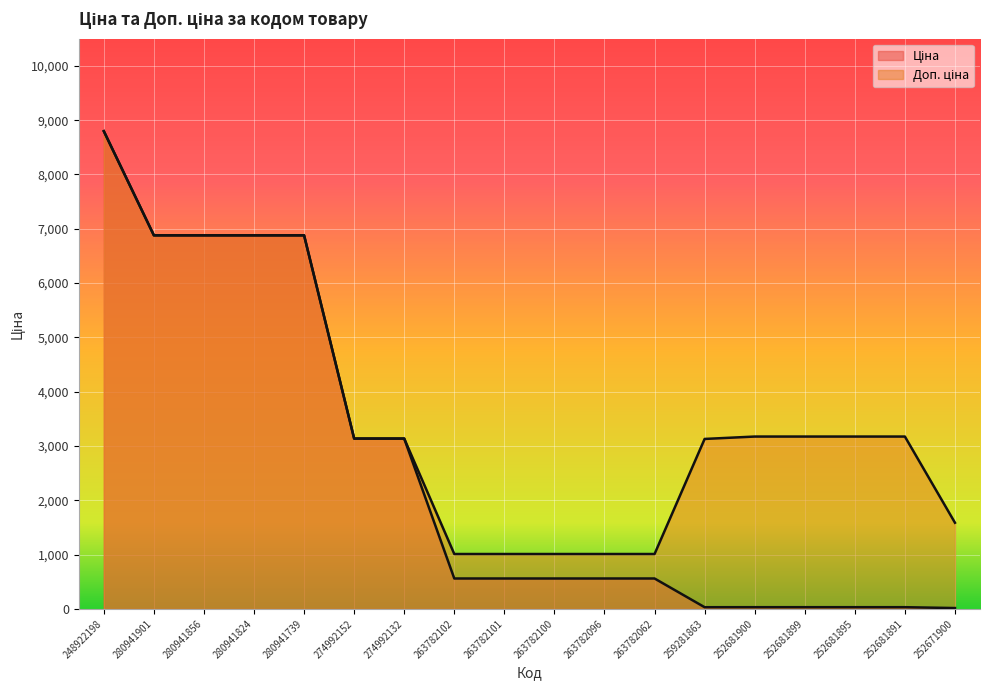

True or false: Доп. ціна and Ціна intersect in this chart.

False